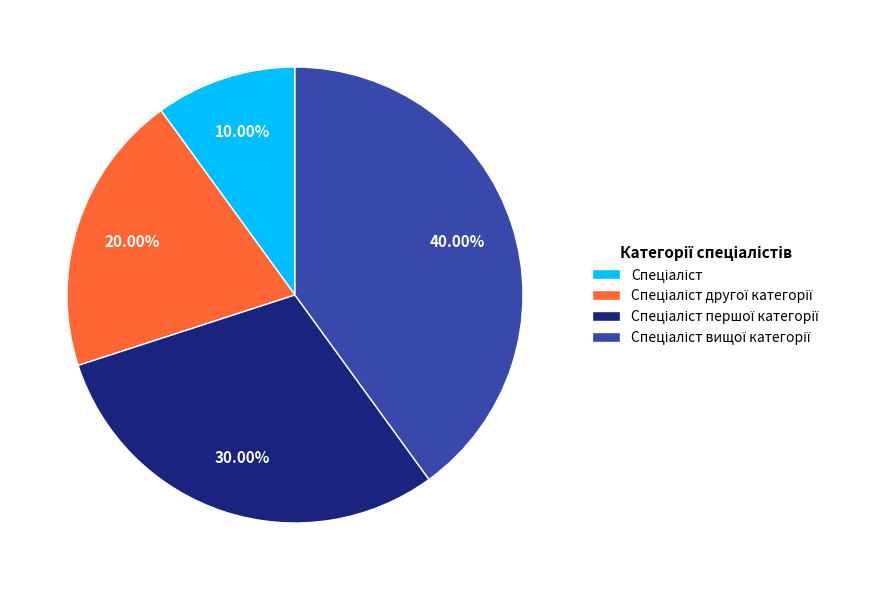

Count the number of slices in the pie.

4